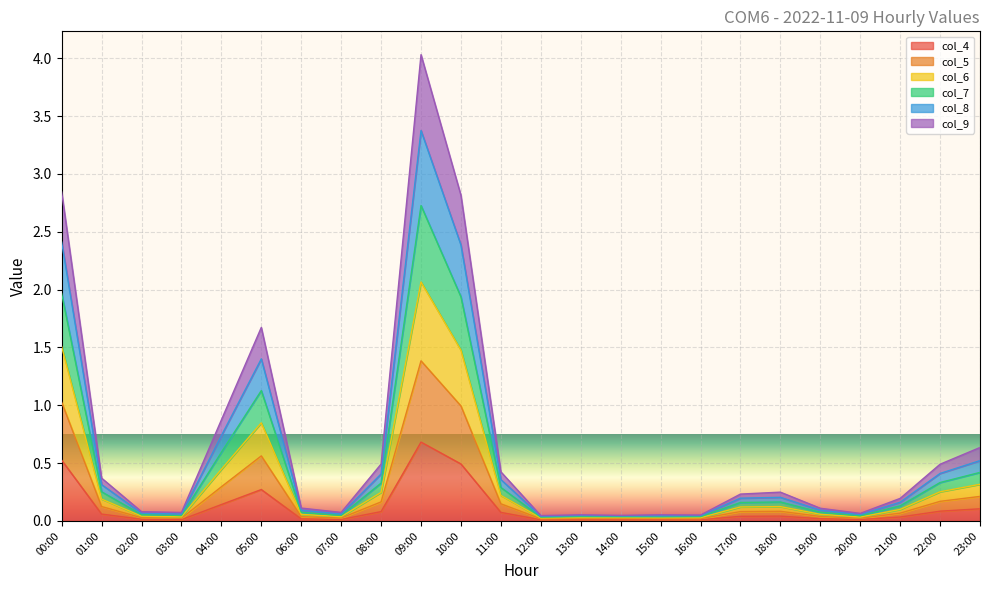

At which category is the sum across all series the highest?

09:00